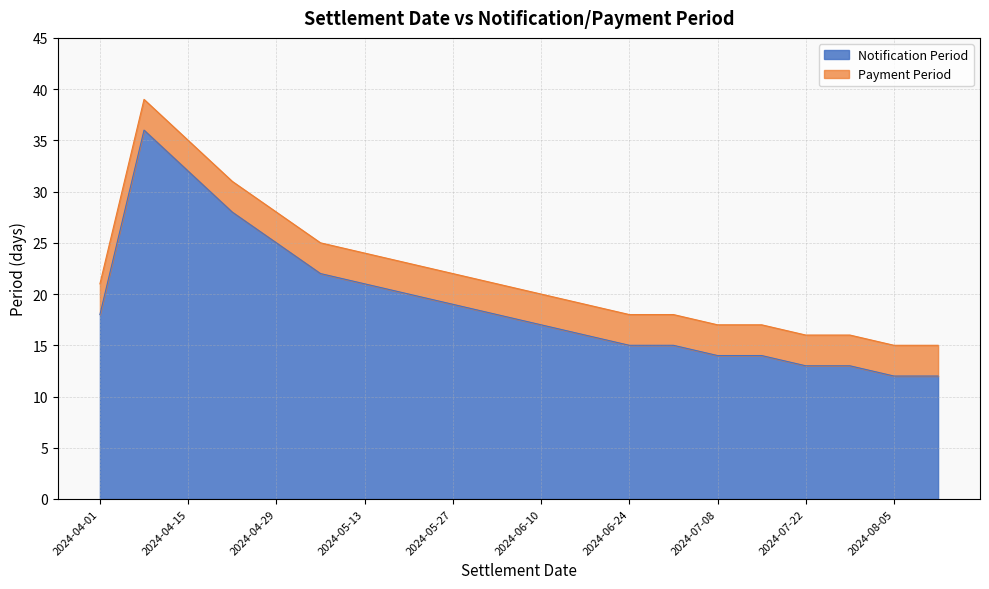

What is the label of the 6th point from the right?

2024-07-08